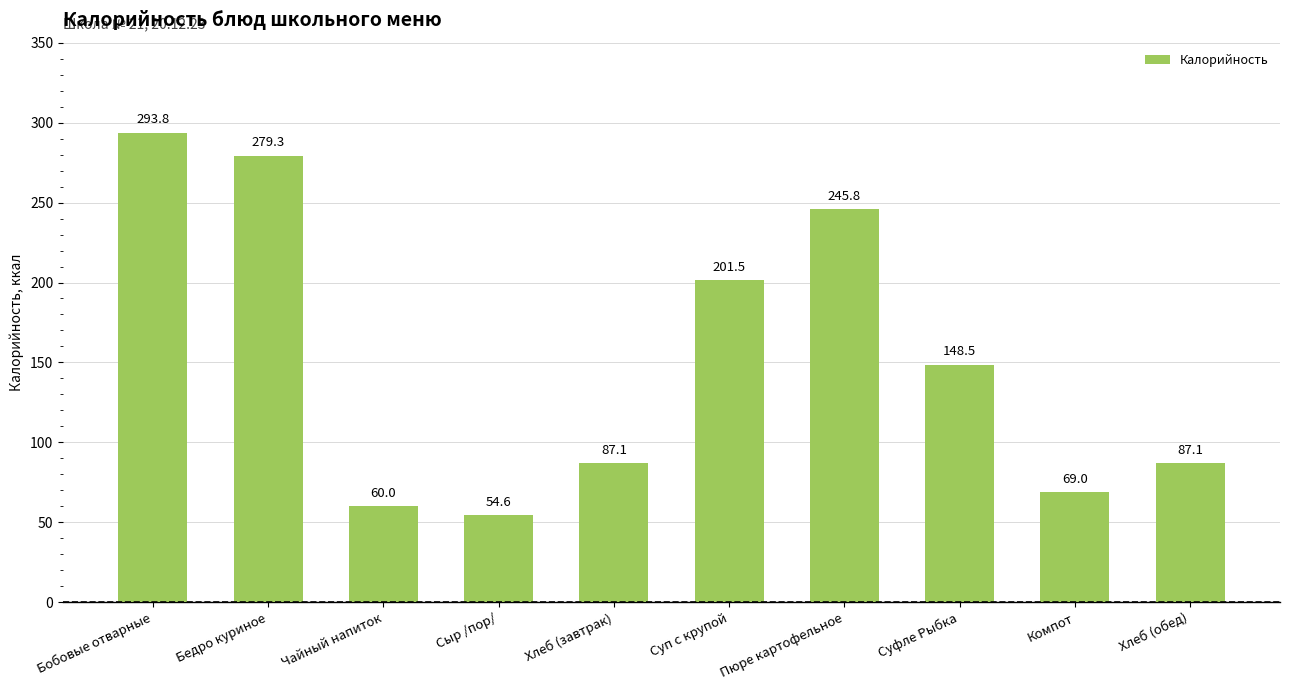

Approximately how many times larger is the value at Пюре картофельное compared to Бобовые отварные?

0.8